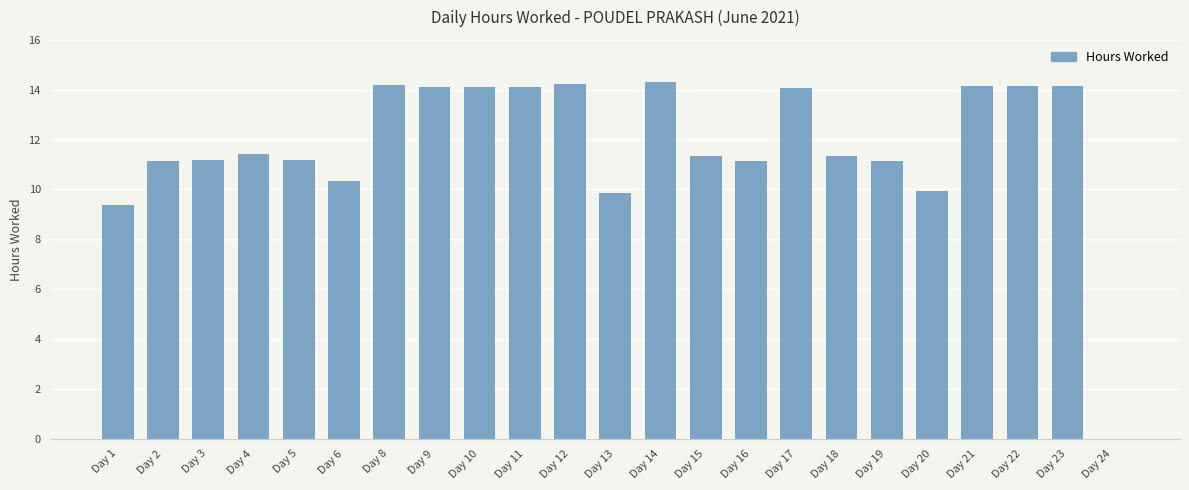

Where is the data nearest to the value 7?

Day 1